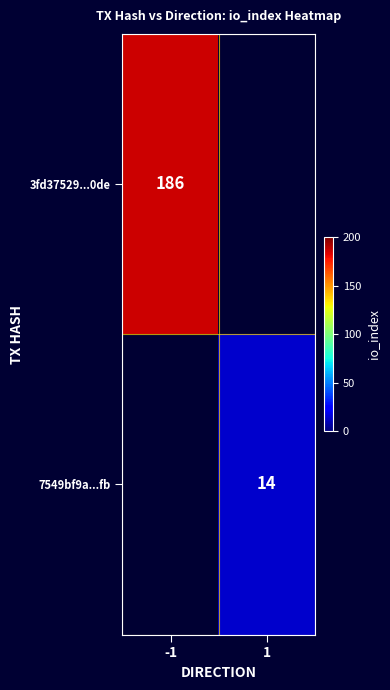

The value of 3fd37529...0de at -1 is 186. True or false?

True